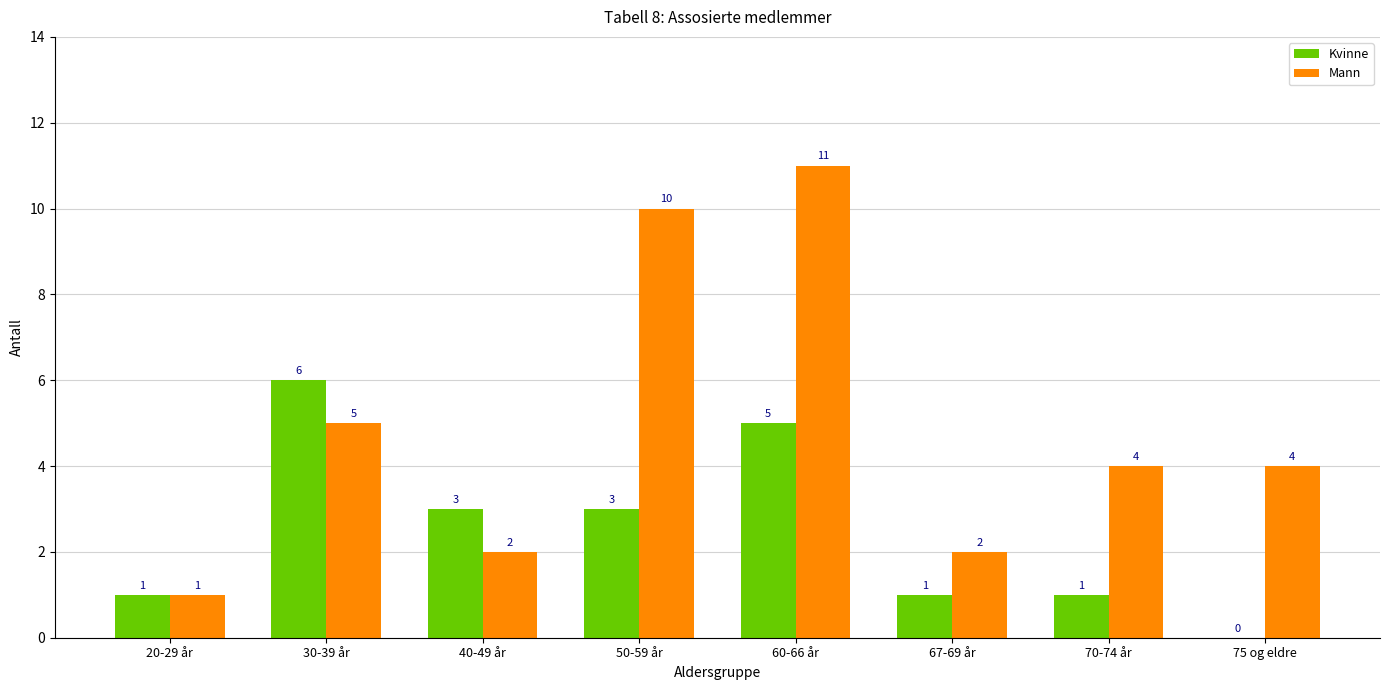

Which series has the largest total across all categories?

Mann